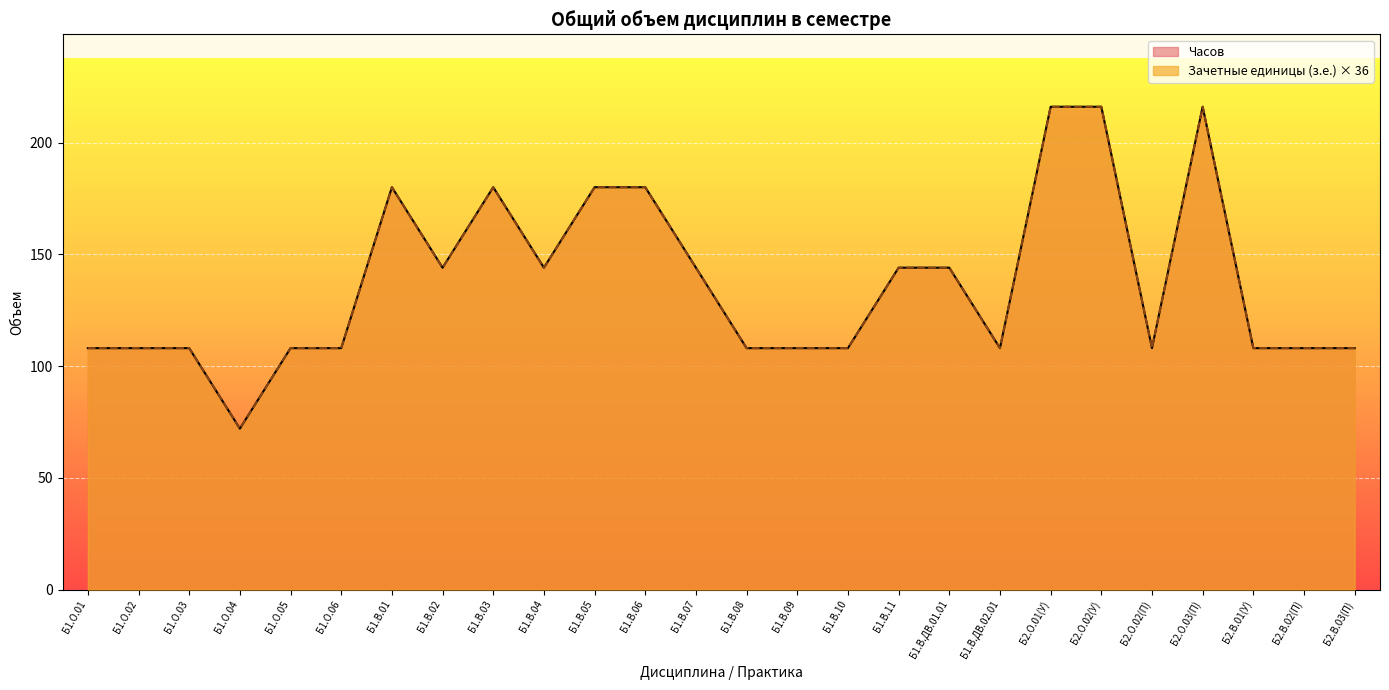

True or false: Часов and Зачетные единицы (з.е.) intersect in this chart.

False